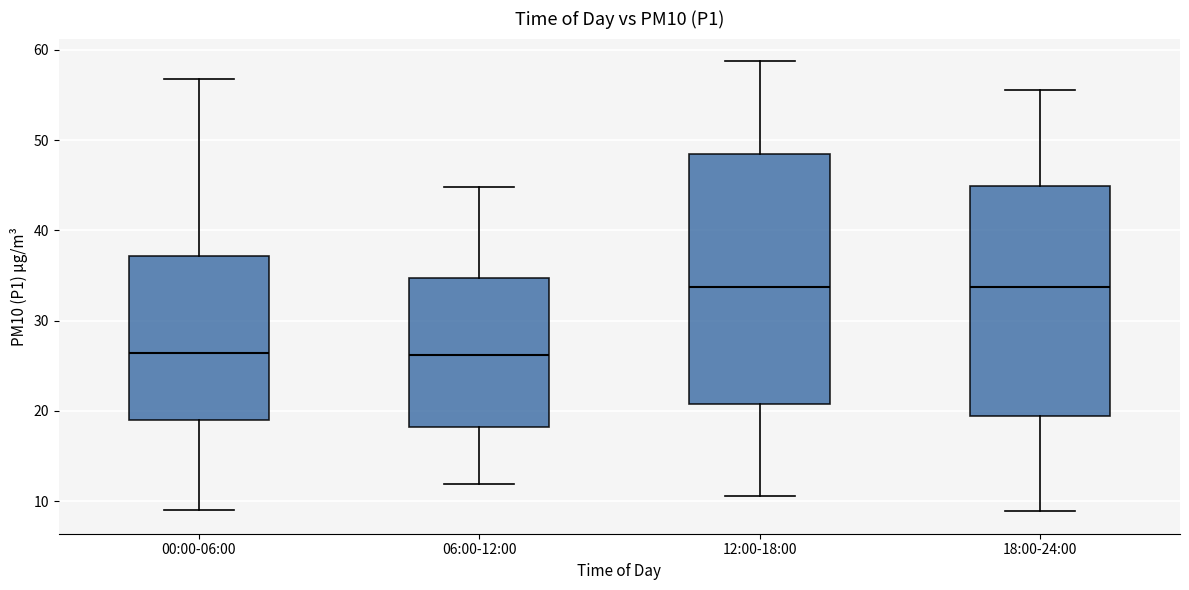

Where does the upper whisker of the box for 18:00-24:00 end on the y-axis? The values are not printed on the chart, so give them approximately, as read against the axis.

56